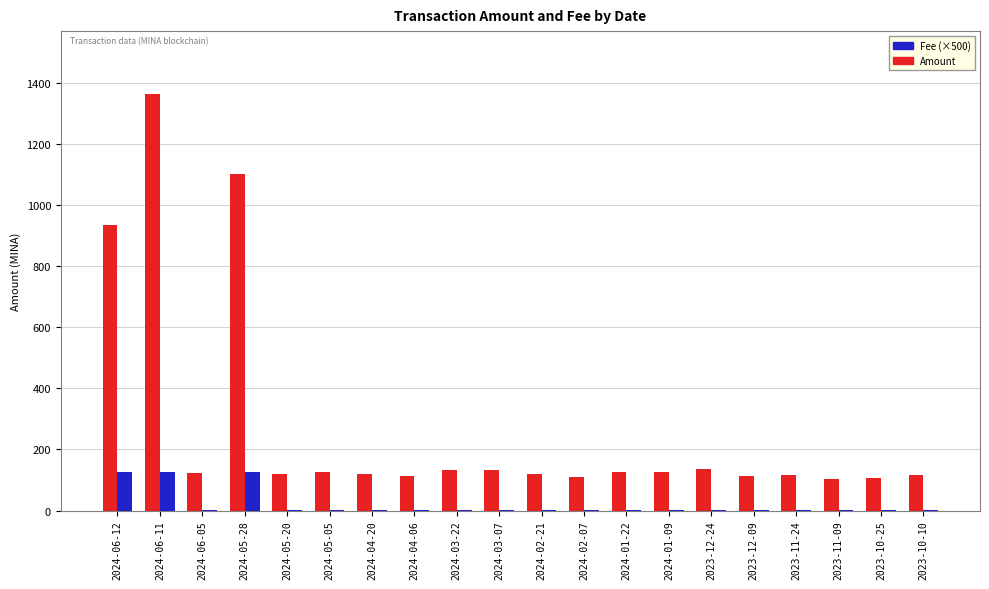

Which series changed the most between 2024-06-12 and 2024-03-07?

Amount